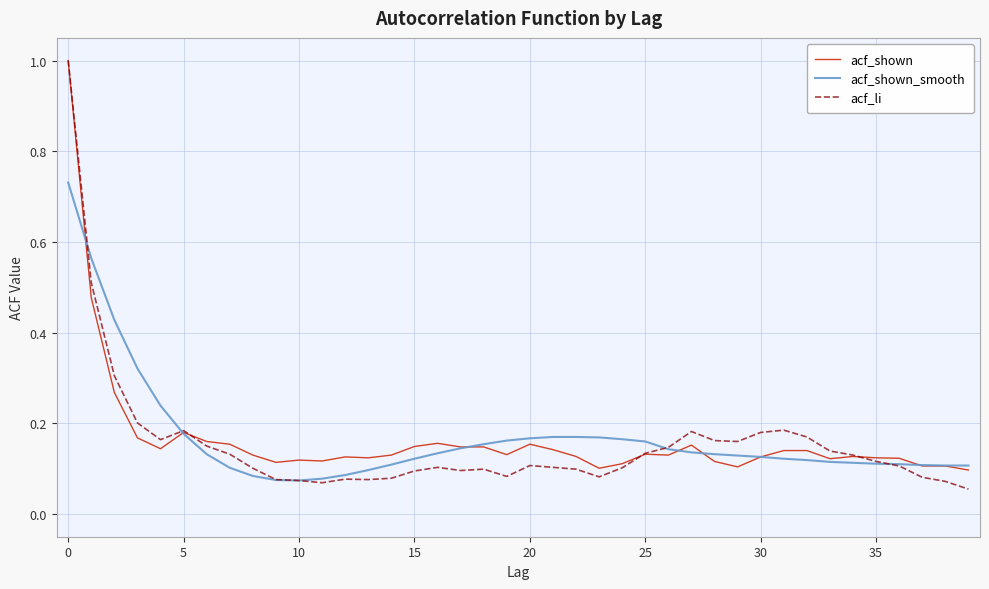

What is the greatest value displayed?

1.0